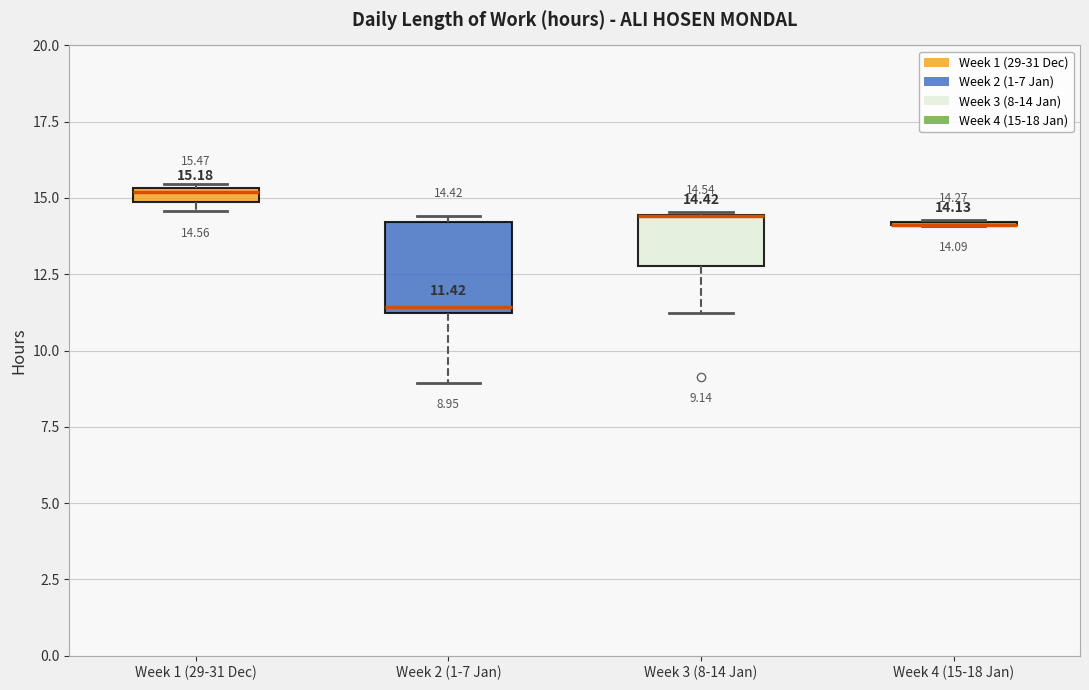

Comparing the boxes themselves (not the whiskers), which one is the tallest?

Week 2 (1-7 Jan)